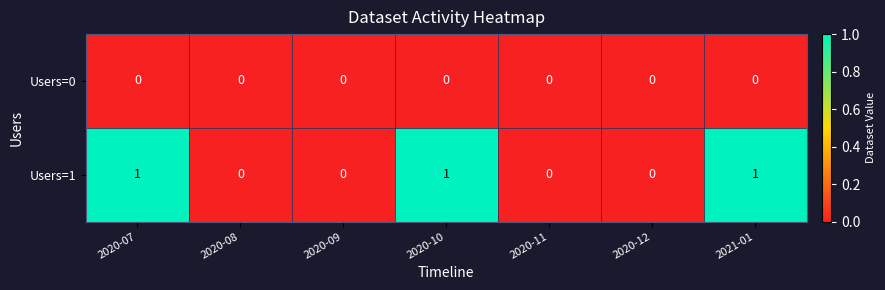

Count the Users=1 values in the range 0 to 1.

7